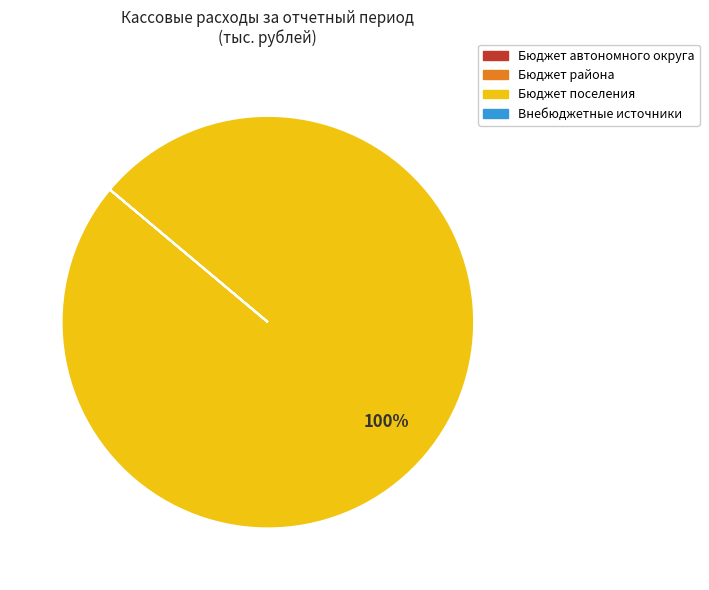

Which slice represents more than half of the pie?

Бюджет поселения